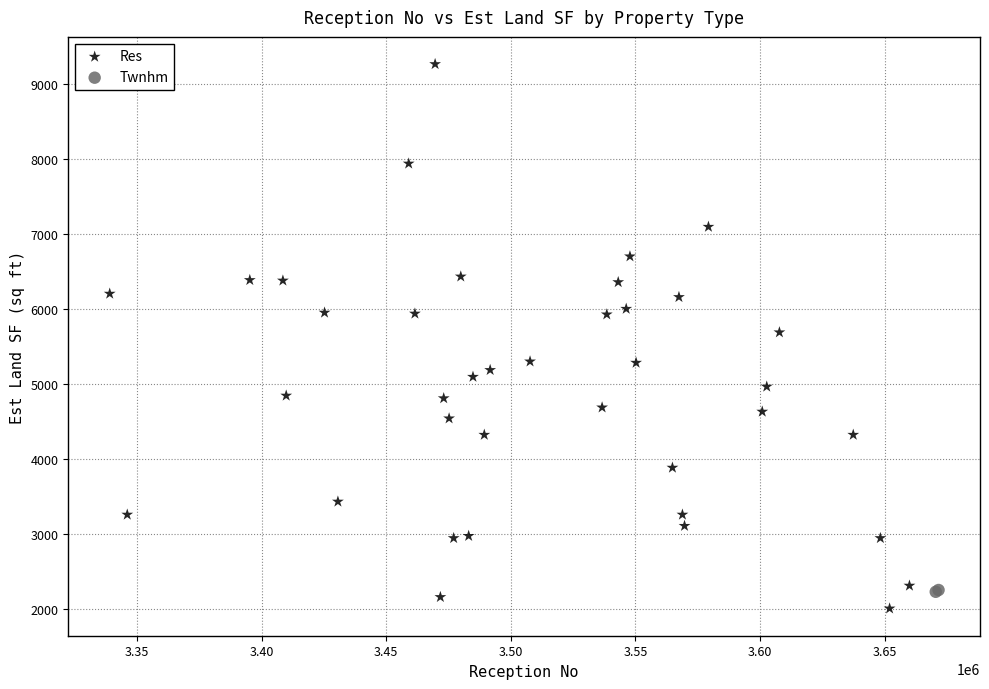

What are all the series names shown in the legend?

Res, Twnhm